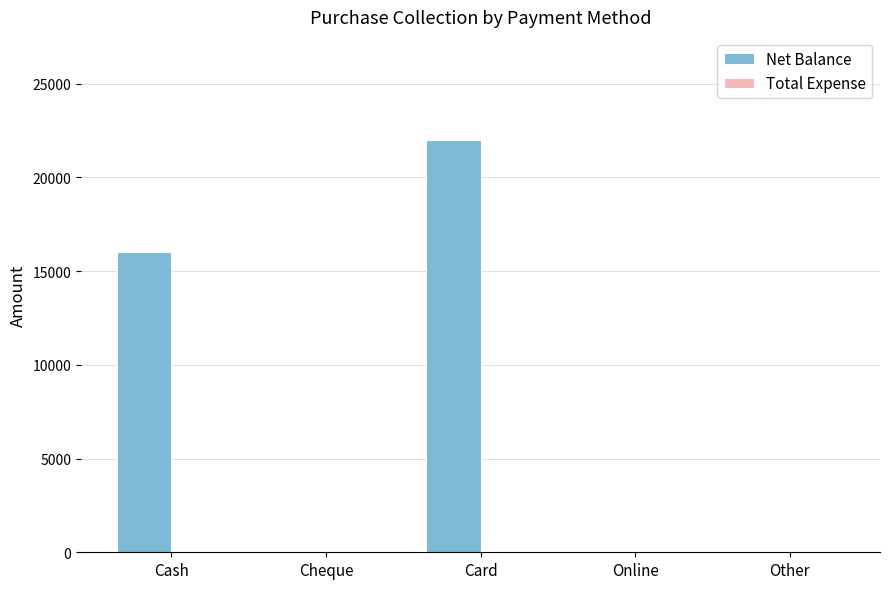

Where is the data nearest to the value 11000?

Cash